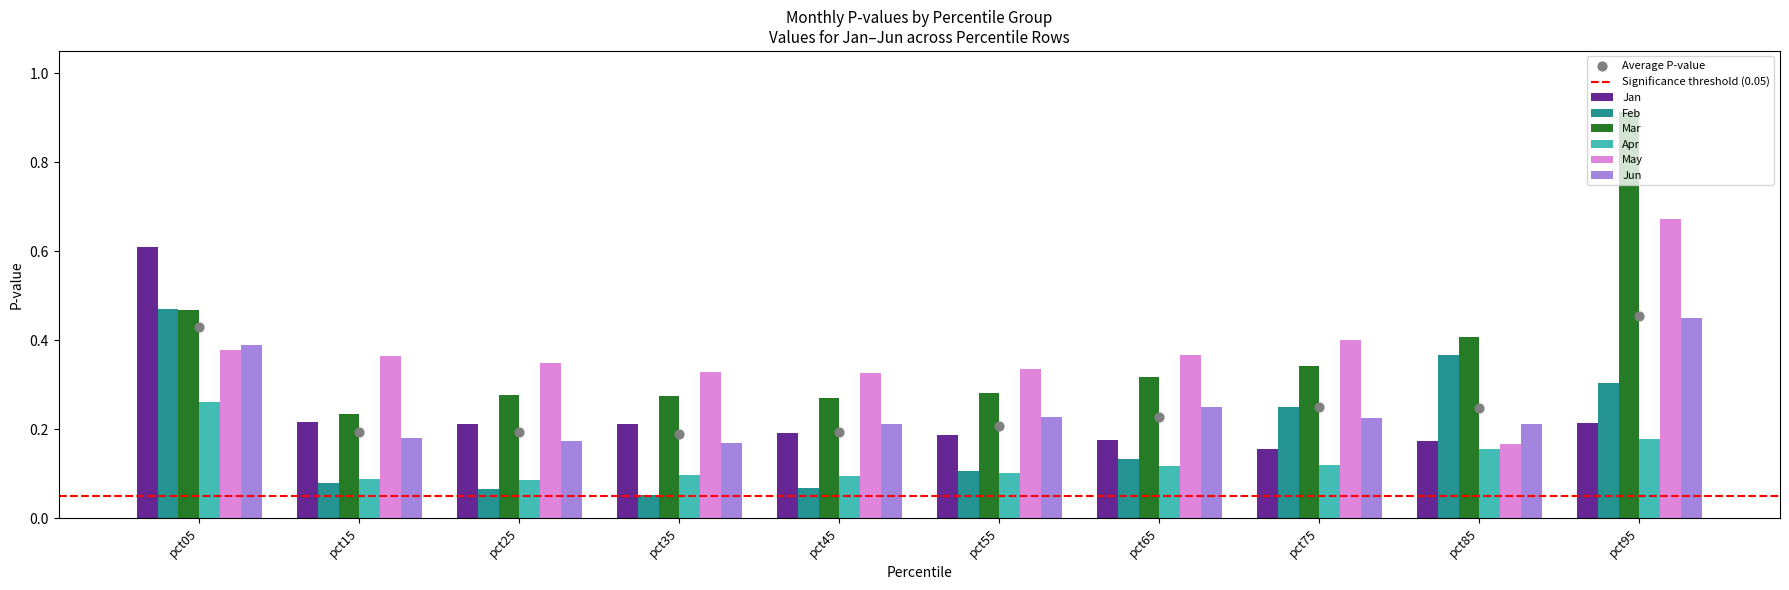

Which series reaches the minimum Y coordinate?

Feb